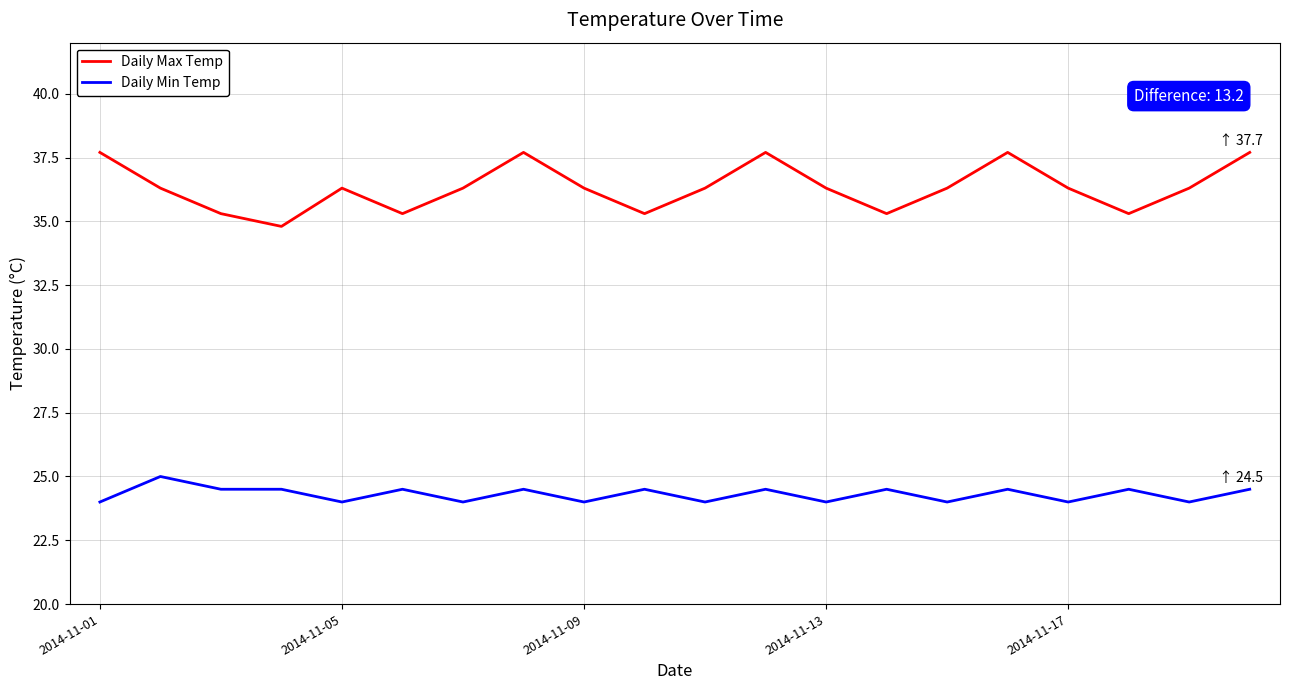

True or false: Daily Max Temp and Daily Min Temp intersect in this chart.

False